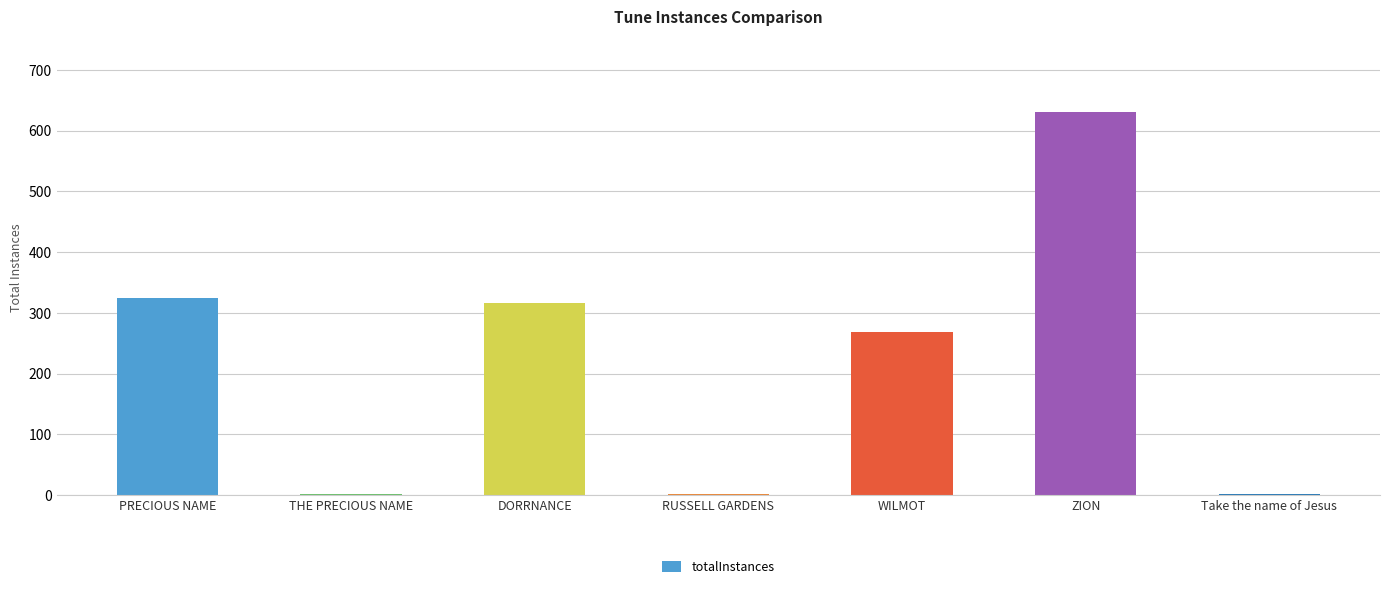

Which has a higher value, DORRNANCE or THE PRECIOUS NAME?

DORRNANCE